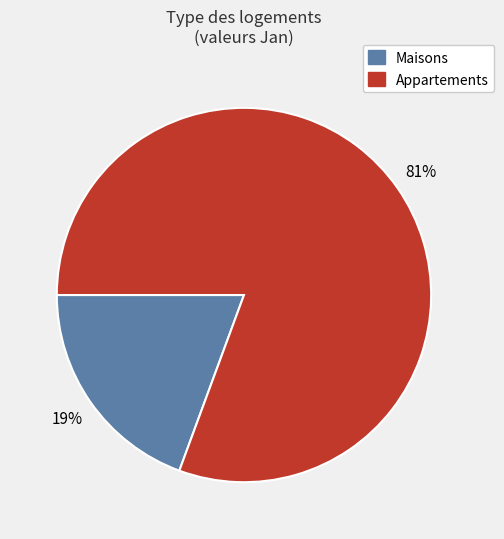

Do Appartements and Maisons together represent more than half of the pie?

Yes